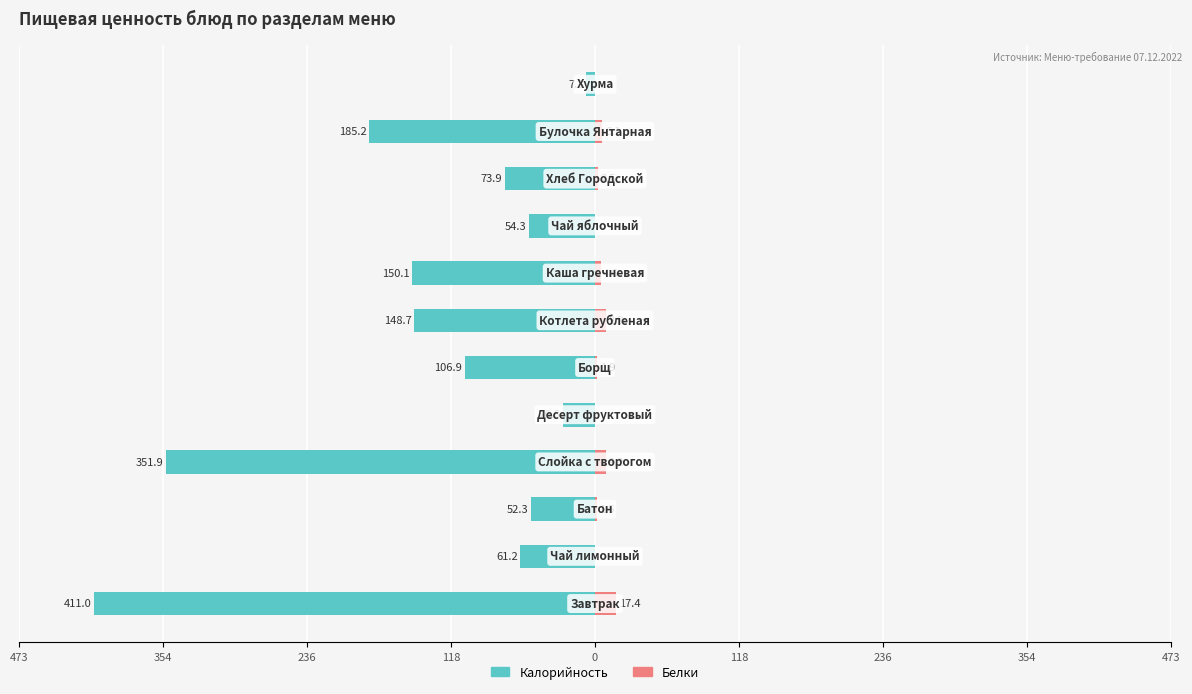

What are all the series names shown in the legend?

Калорийность, Белки